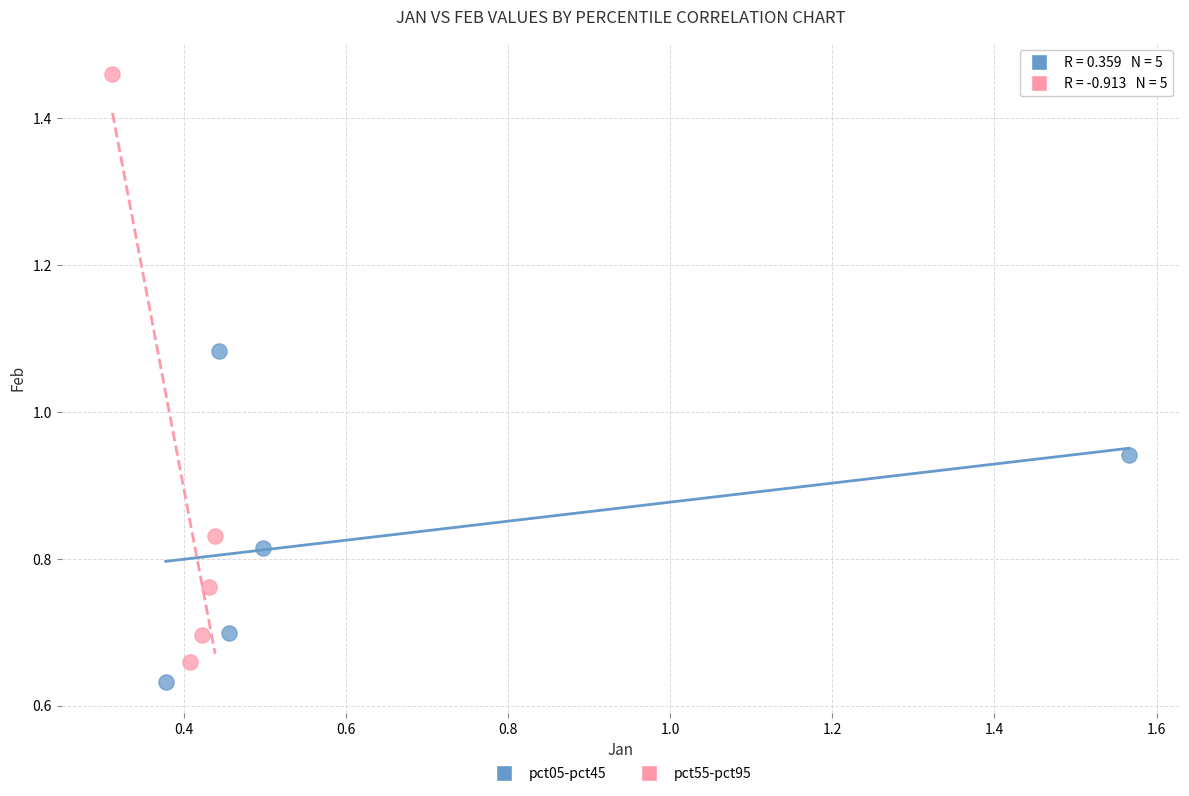

Which series reaches the maximum Y coordinate?

pct55-pct95